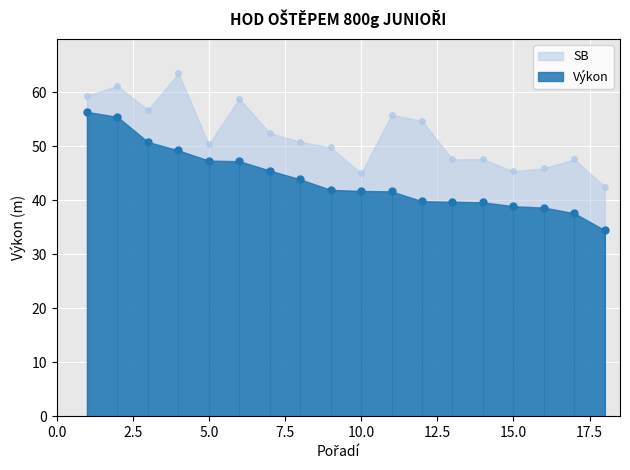

Reading right to left, list all the values displayed in this chart.

Výkon: 18=34.4	17=37.6	16=38.6	15=38.9	14=39.6	13=39.7	12=39.8	11=41.6	10=41.7	9=41.9	8=43.8	7=45.5	6=47.2	5=47.3	4=49.2	3=50.8	2=55.4	1=56.3
SB: 18=42.5	17=47.5	16=45.9	15=45.3	14=47.6	13=47.5	12=54.6	11=55.8	10=45.0	9=49.7	8=50.8	7=52.4	6=58.8	5=50.3	4=63.5	3=56.6	2=61.1	1=59.3